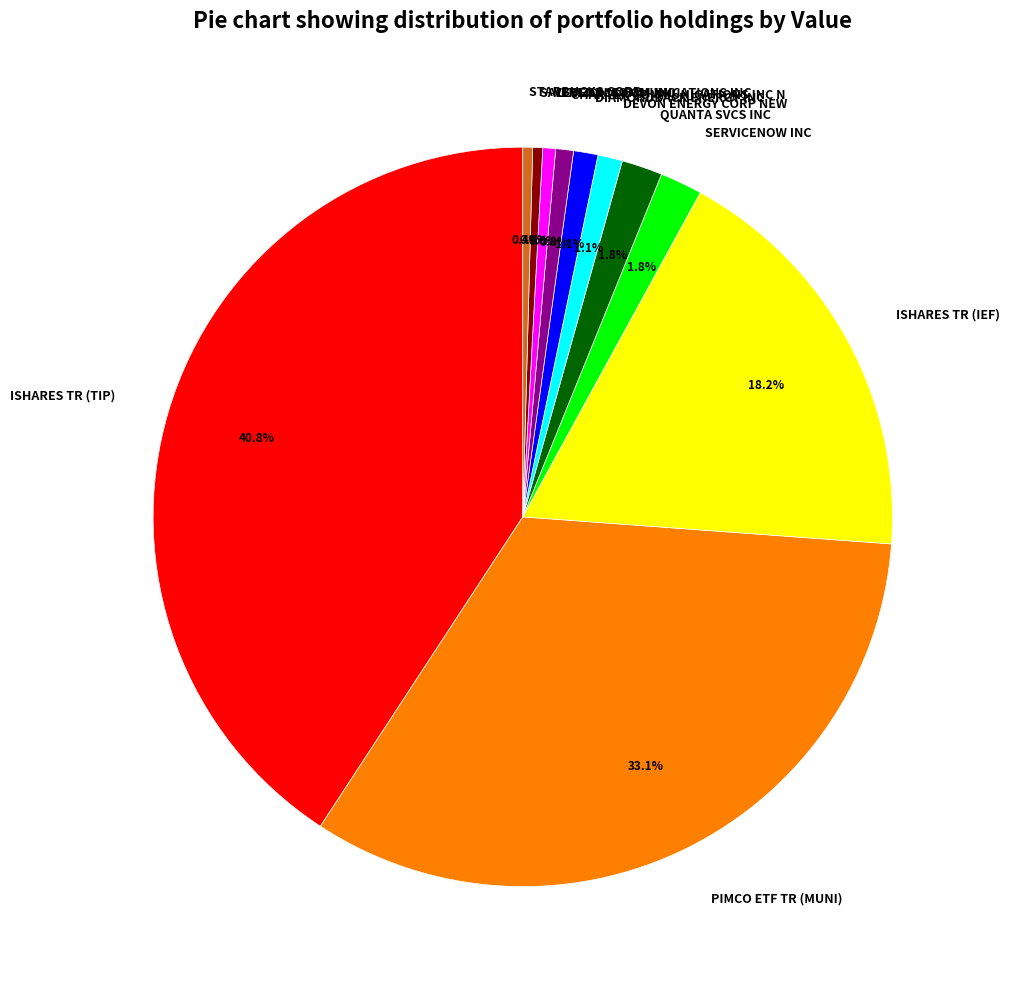

How many slices are in this pie chart?

11